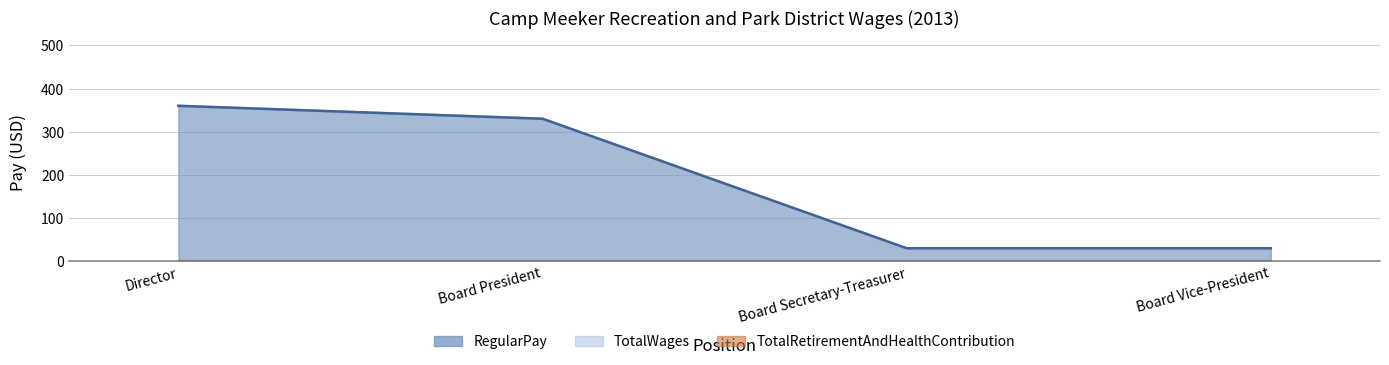

What is the value of the RegularPay point at the 1st from the left?

360